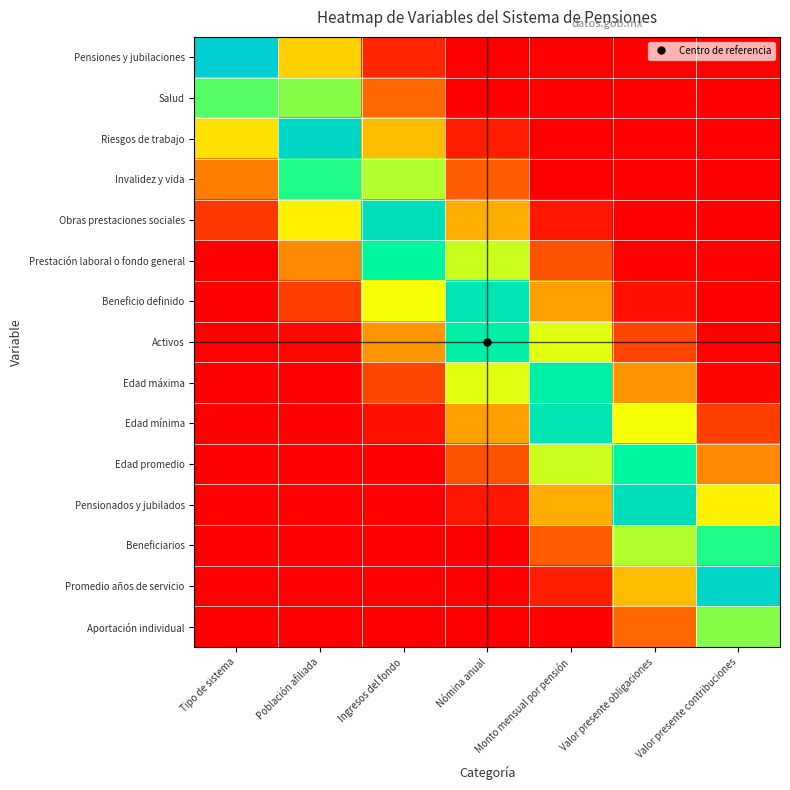

Reading left to right, transcribe all the data shown in this chart.

Pensiones y jubilaciones: Tipo de sistema=1.0	Población afiliada=0.6	Ingresos del fondo=0.1	Nómina anual=0.0	Monto mensual por pensión=0.0	Valor presente obligaciones=0.0	Valor presente contribuciones=0.0
Salud: Tipo de sistema=0.8	Población afiliada=0.8	Ingresos del fondo=0.3	Nómina anual=0.0	Monto mensual por pensión=0.0	Valor presente obligaciones=0.0	Valor presente contribuciones=0.0
Riesgos de trabajo: Tipo de sistema=0.6	Población afiliada=1.0	Ingresos del fondo=0.5	Nómina anual=0.1	Monto mensual por pensión=0.0	Valor presente obligaciones=0.0	Valor presente contribuciones=0.0
Invalidez y vida: Tipo de sistema=0.4	Población afiliada=0.8	Ingresos del fondo=0.7	Nómina anual=0.3	Monto mensual por pensión=0.0	Valor presente obligaciones=0.0	Valor presente contribuciones=0.0
Obras prestaciones sociales: Tipo de sistema=0.2	Población afiliada=0.6	Ingresos del fondo=0.9	Nómina anual=0.5	Monto mensual por pensión=0.1	Valor presente obligaciones=0.0	Valor presente contribuciones=0.0
Prestación laboral o fondo general: Tipo de sistema=0.0	Población afiliada=0.4	Ingresos del fondo=0.9	Nómina anual=0.7	Monto mensual por pensión=0.3	Valor presente obligaciones=0.0	Valor presente contribuciones=0.0
Beneficio definido: Tipo de sistema=0.0	Población afiliada=0.2	Ingresos del fondo=0.7	Nómina anual=0.9	Monto mensual por pensión=0.5	Valor presente obligaciones=0.1	Valor presente contribuciones=0.0
Activos: Tipo de sistema=0.0	Población afiliada=0.0	Ingresos del fondo=0.5	Nómina anual=0.9	Monto mensual por pensión=0.7	Valor presente obligaciones=0.3	Valor presente contribuciones=0.0
Edad máxima: Tipo de sistema=0.0	Población afiliada=0.0	Ingresos del fondo=0.3	Nómina anual=0.7	Monto mensual por pensión=0.9	Valor presente obligaciones=0.5	Valor presente contribuciones=0.0
Edad mínima: Tipo de sistema=0.0	Población afiliada=0.0	Ingresos del fondo=0.1	Nómina anual=0.5	Monto mensual por pensión=0.9	Valor presente obligaciones=0.7	Valor presente contribuciones=0.2
Edad promedio: Tipo de sistema=0.0	Población afiliada=0.0	Ingresos del fondo=0.0	Nómina anual=0.3	Monto mensual por pensión=0.7	Valor presente obligaciones=0.9	Valor presente contribuciones=0.4
Pensionados y jubilados: Tipo de sistema=0.0	Población afiliada=0.0	Ingresos del fondo=0.0	Nómina anual=0.1	Monto mensual por pensión=0.5	Valor presente obligaciones=0.9	Valor presente contribuciones=0.6
Beneficiarios: Tipo de sistema=0.0	Población afiliada=0.0	Ingresos del fondo=0.0	Nómina anual=0.0	Monto mensual por pensión=0.3	Valor presente obligaciones=0.7	Valor presente contribuciones=0.8
Promedio años de servicio: Tipo de sistema=0.0	Población afiliada=0.0	Ingresos del fondo=0.0	Nómina anual=0.0	Monto mensual por pensión=0.1	Valor presente obligaciones=0.5	Valor presente contribuciones=1.0
Aportación individual: Tipo de sistema=0.0	Población afiliada=0.0	Ingresos del fondo=0.0	Nómina anual=0.0	Monto mensual por pensión=0.0	Valor presente obligaciones=0.3	Valor presente contribuciones=0.8